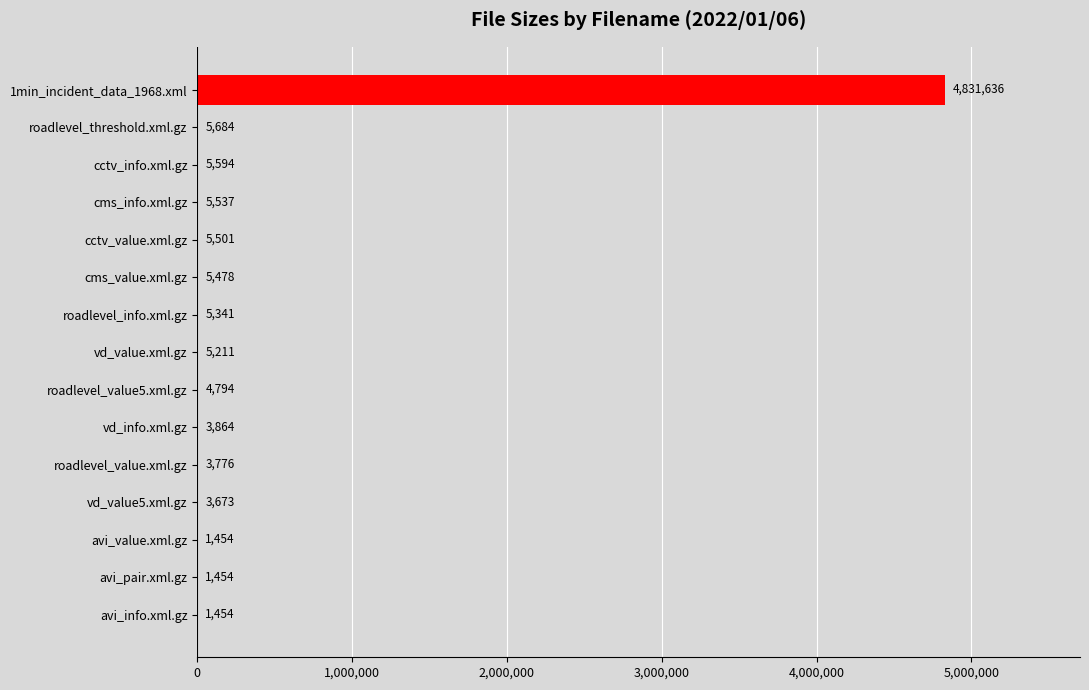

What is the sum of the values at vd_value5.xml.gz and cctv_value.xml.gz?

9174